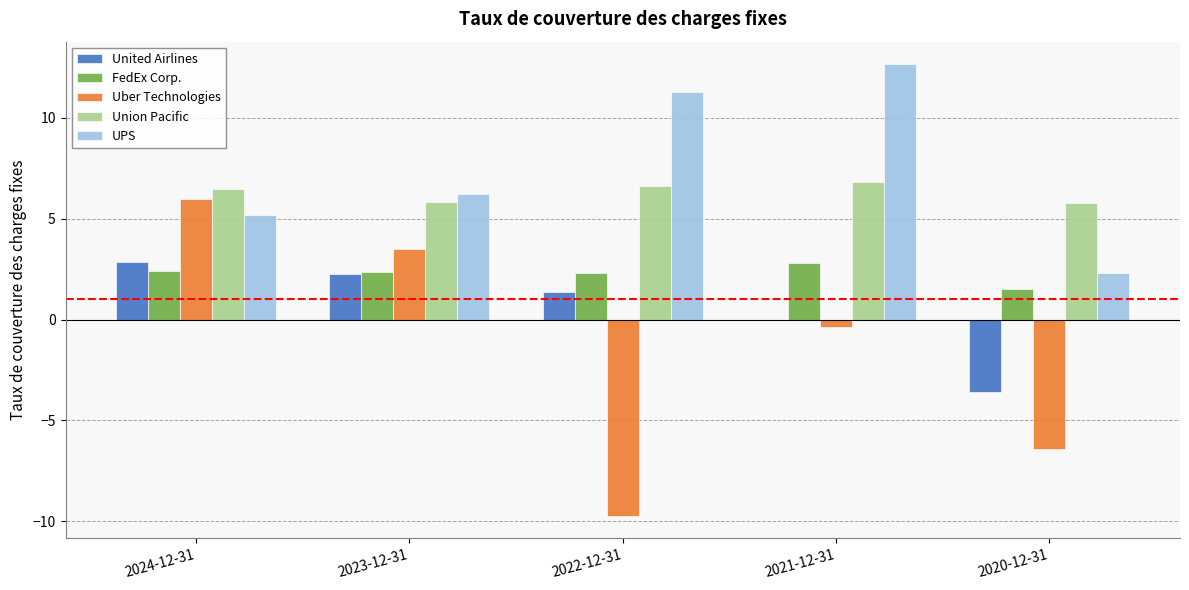

Read the Uber Technologies value at 2020-12-31.

-6.4